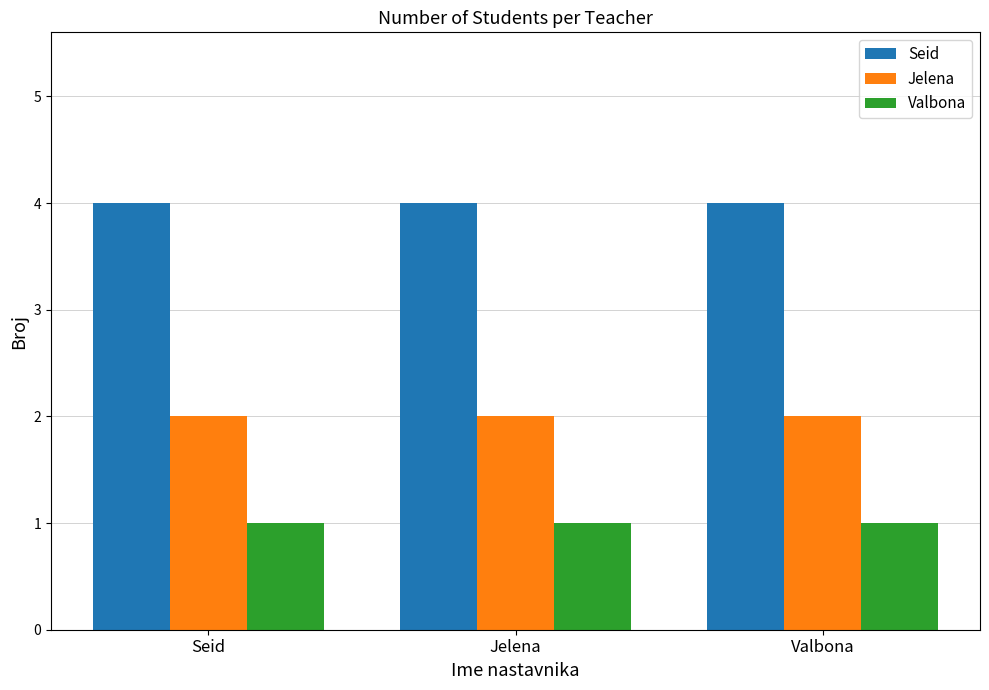

Reading right to left, transcribe all the data shown in this chart.

Seid: Valbona=4	Jelena=4	Seid=4
Jelena: Valbona=2	Jelena=2	Seid=2
Valbona: Valbona=1	Jelena=1	Seid=1